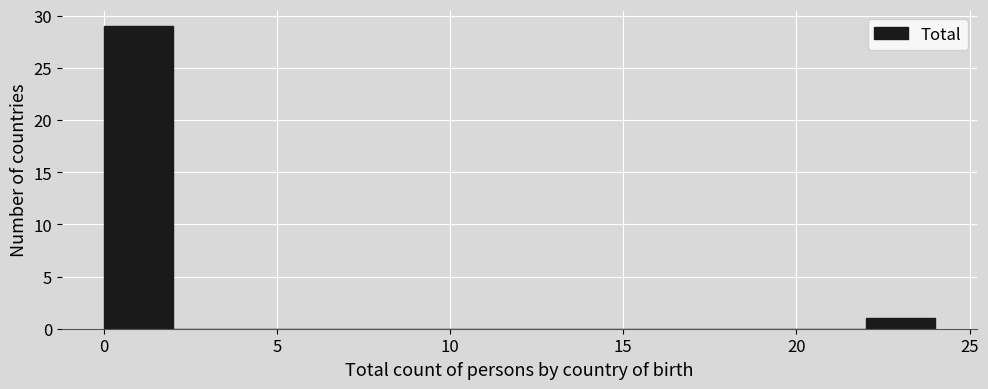

Over which range of the x-axis is the bar tallest?

0 to 2